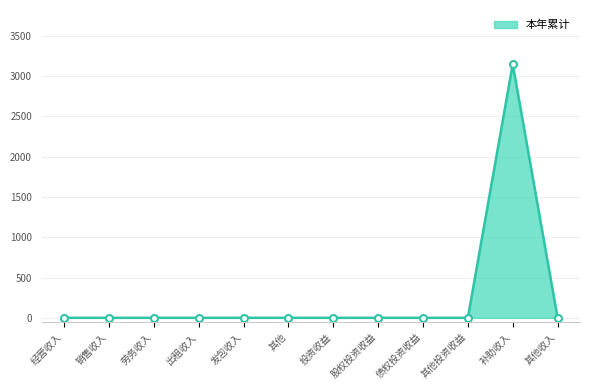

What is the greatest value displayed?

3146.5